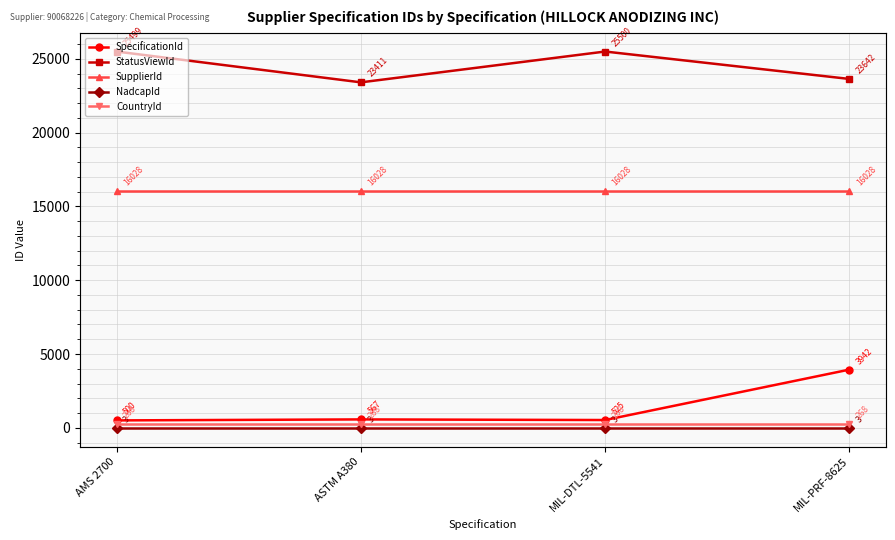

How many lines are shown in the chart?

5